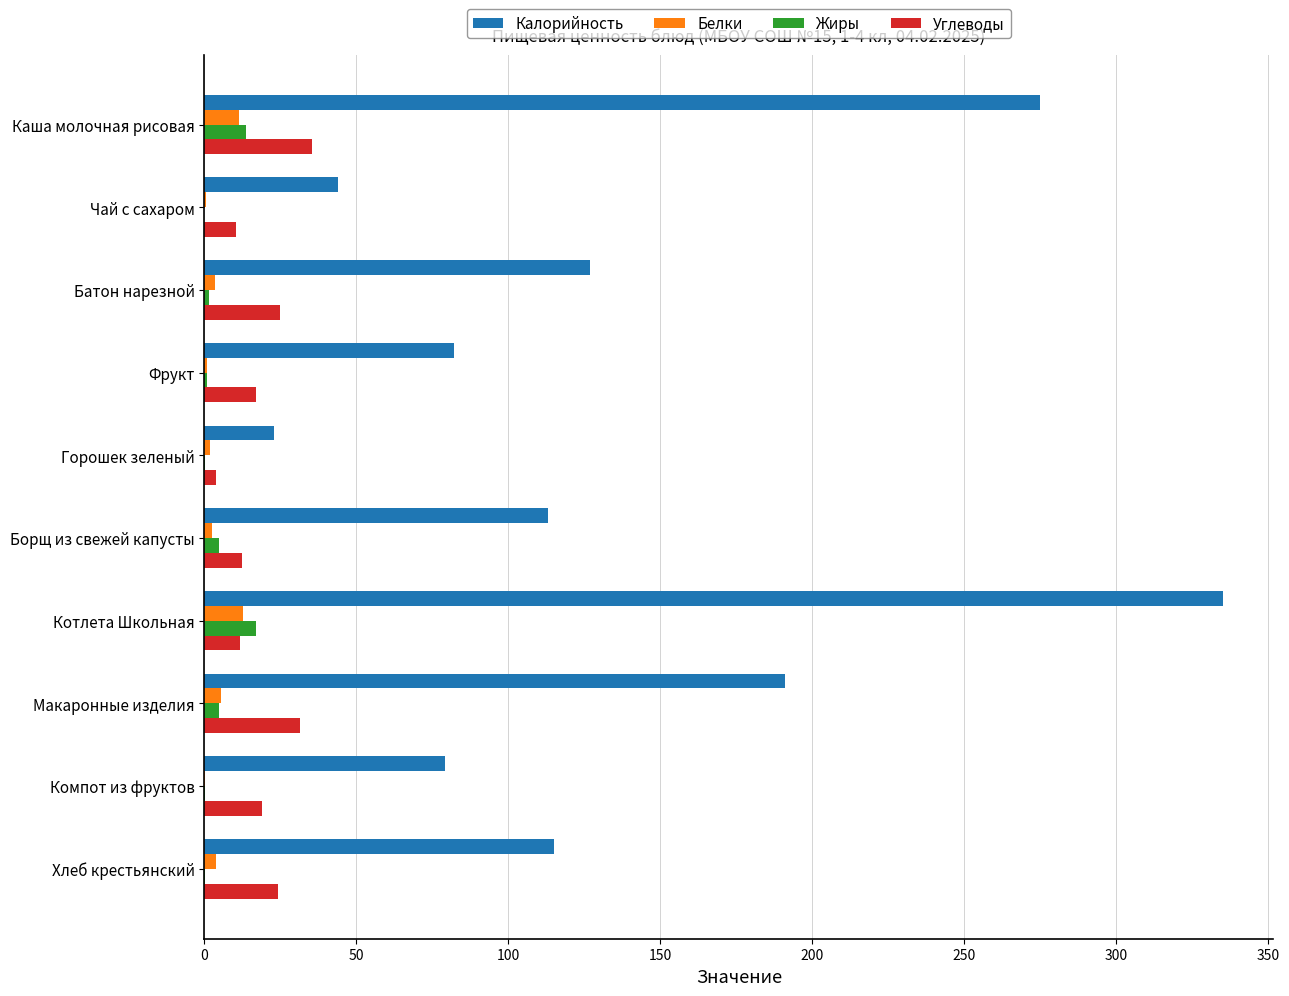

Is it true that Калорийность equals 489.0 at Котлета Школьная?

False